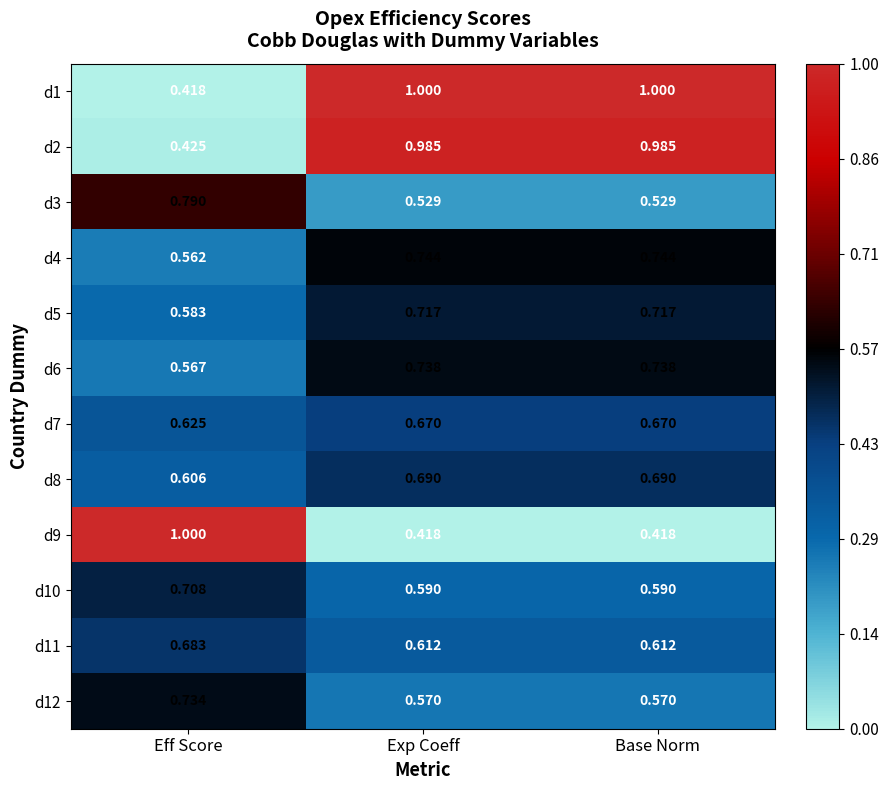

At which label is d7 closest to 0?

Eff Score